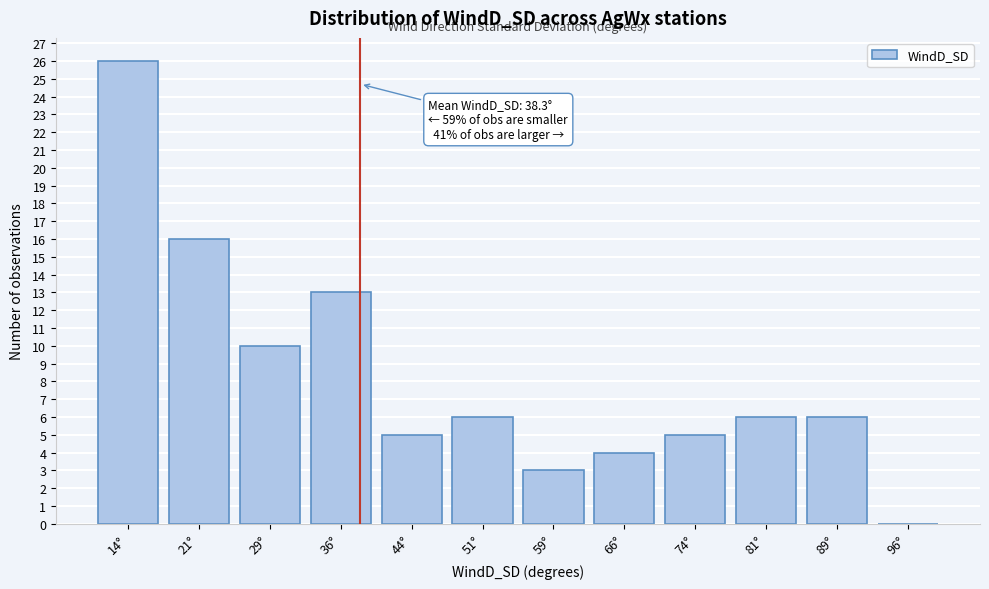

Which range on the x-axis has the tallest bar?

10.0 to 17.5